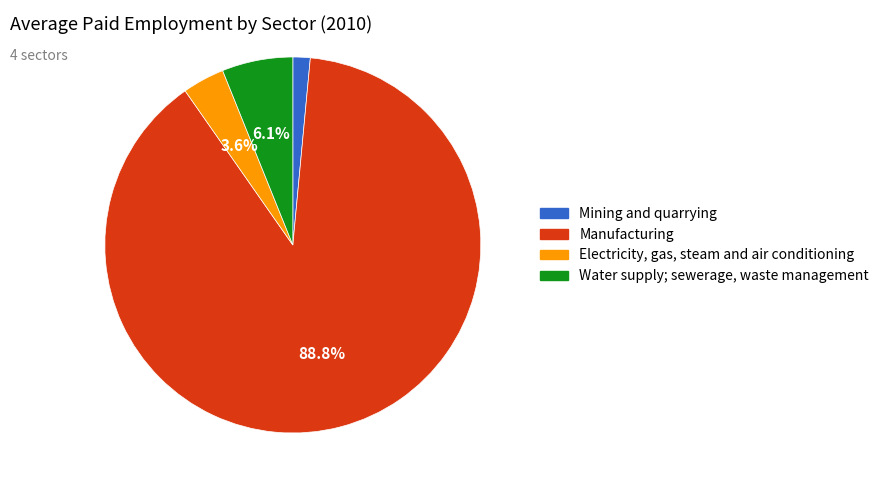

To the nearest percent, what portion does Electricity, gas, steam and air conditioning represent?

4%